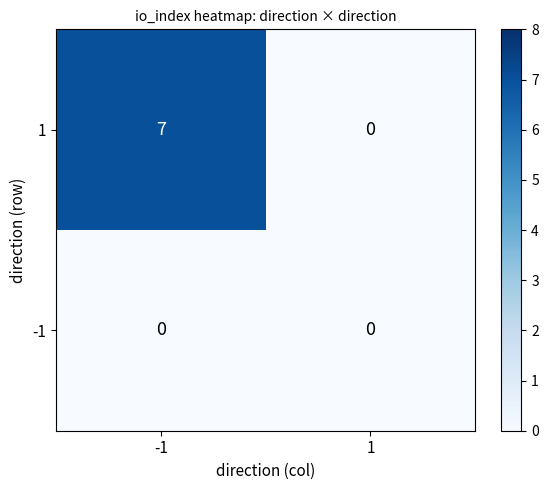

The 1 series shows 2 at -1. True or false?

False